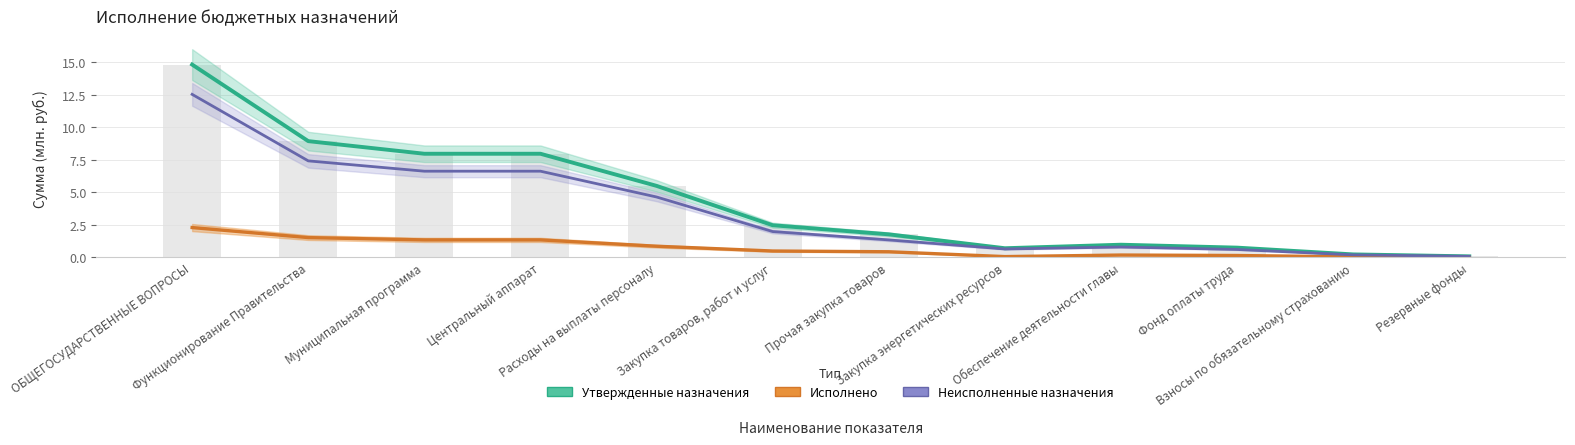

The Неисполненные назначения series shows 2.3 at Центральный аппарат. True or false?

False